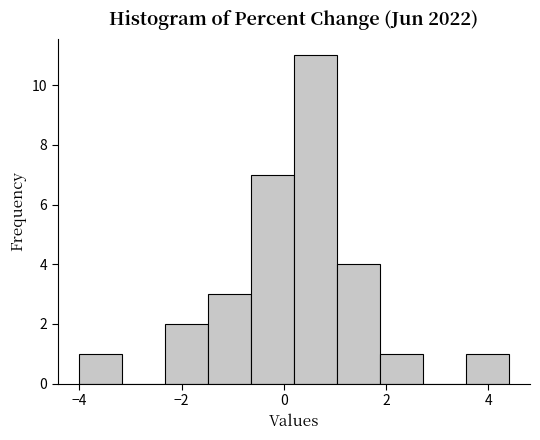

What is the height of the bar covering -1.48 to -0.64 on the x-axis? Neither the bar edges nor the heights are printed on the chart, so give them approximately, as read against the axes.

3